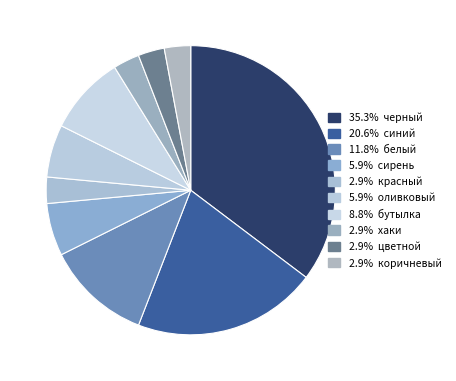

Is there any slice that represents more than half of the pie?

No